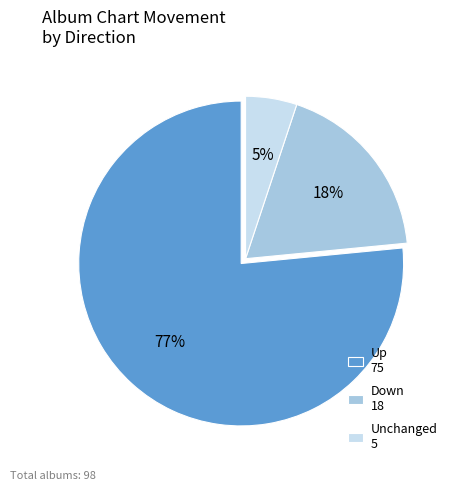

To the nearest percent, what is the combined percentage of Up 75 and Unchanged 5?

82%